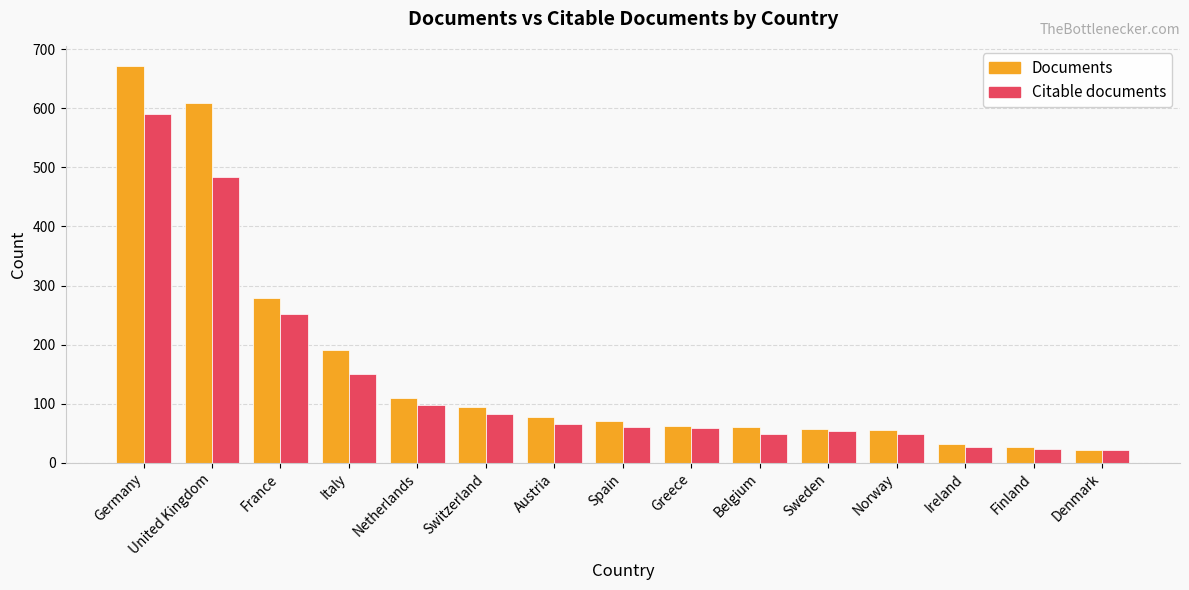

Count the number of data series in this chart.

2